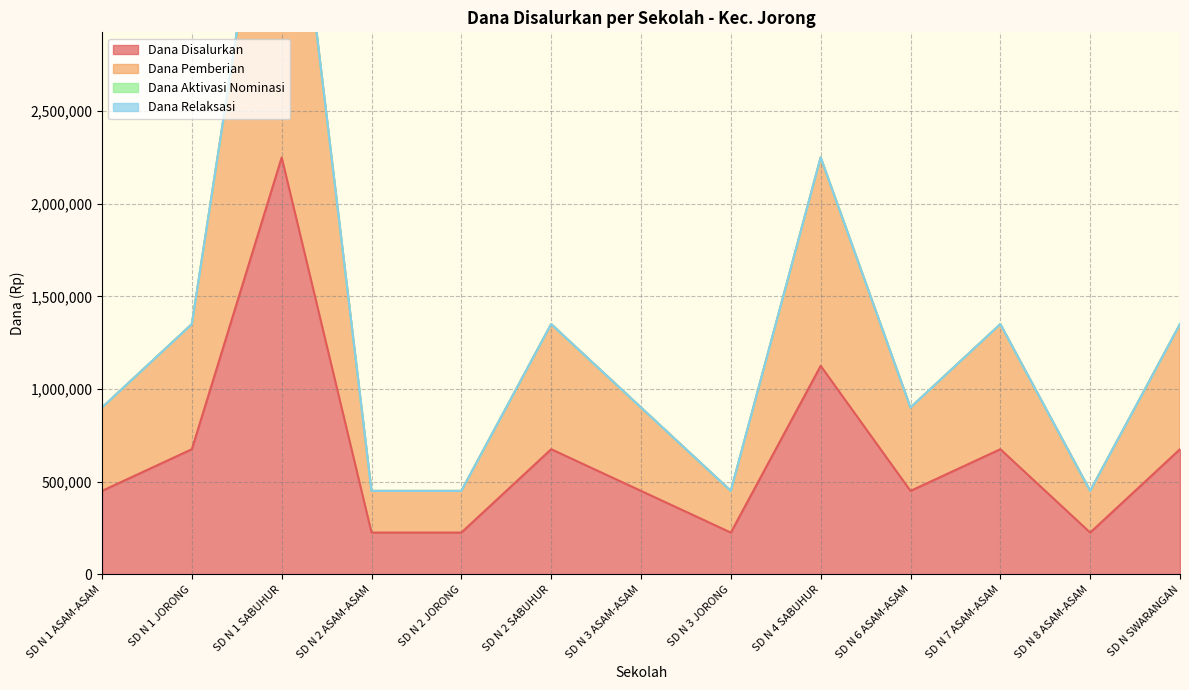

How many data points in Dana Disalurkan are less than 450000?

4